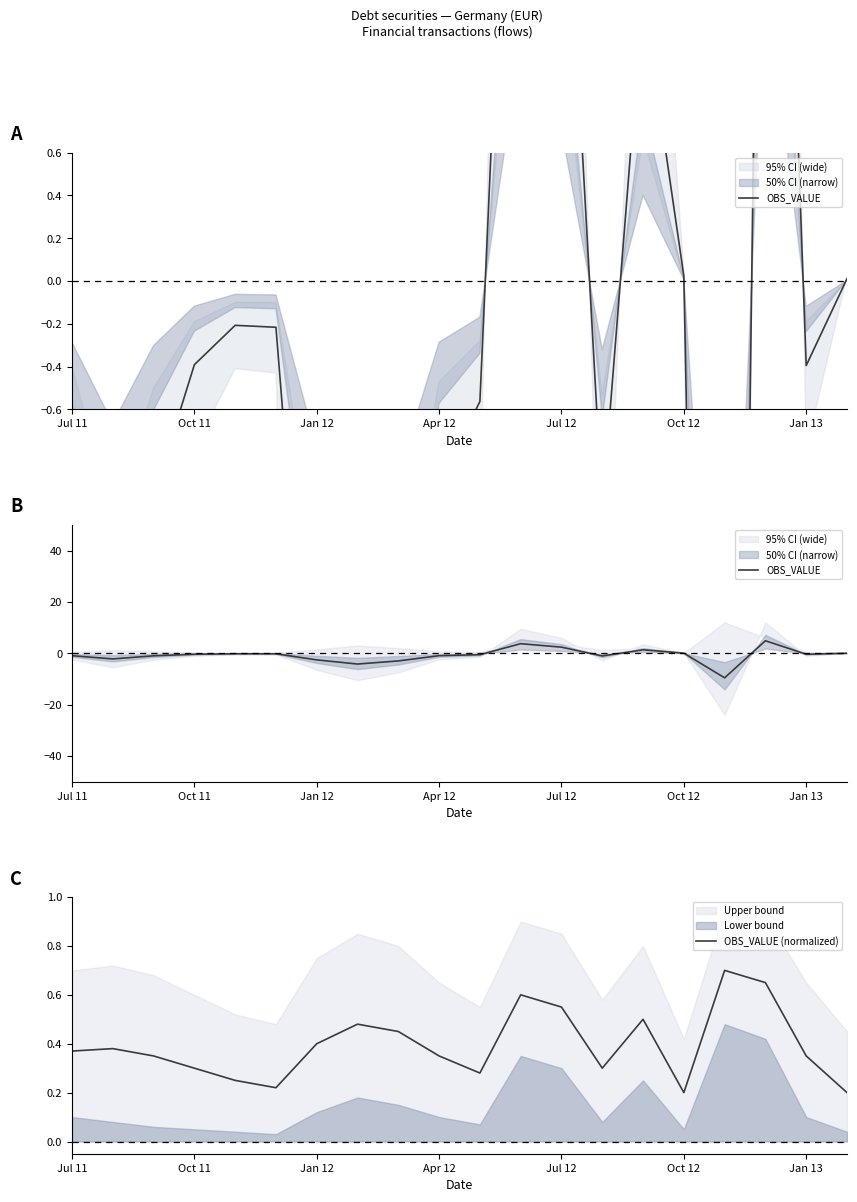

Is it true that OBS_VALUE (normalized) equals 0.2 at Jan 12?

False